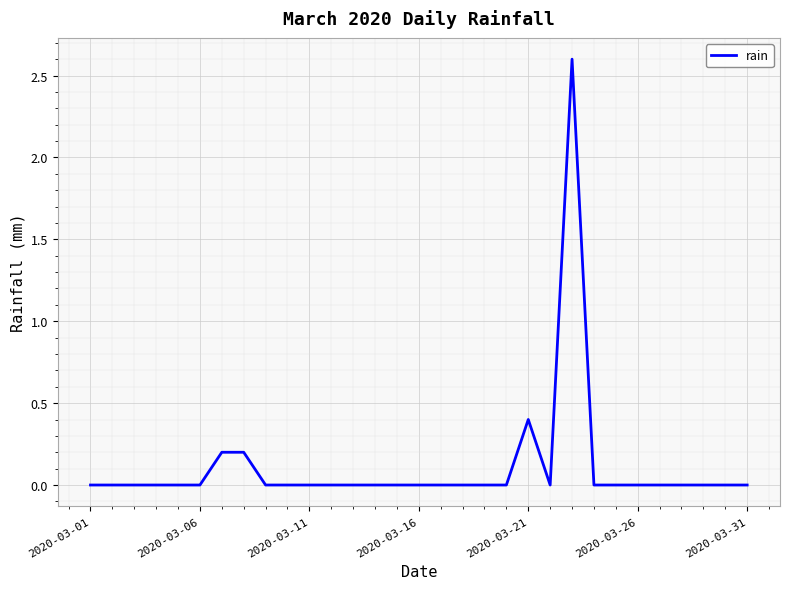

What is the difference between the maximum and minimum values?

2.6